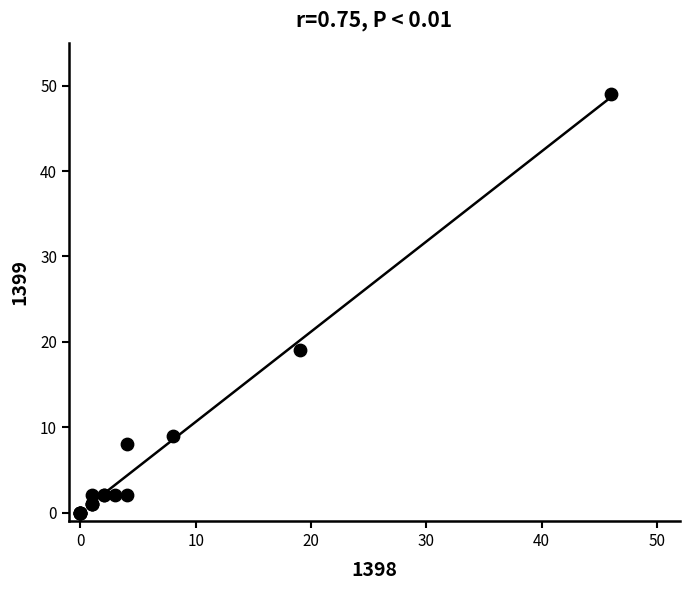

What Y value in the scatter plot is closest to 24?

19